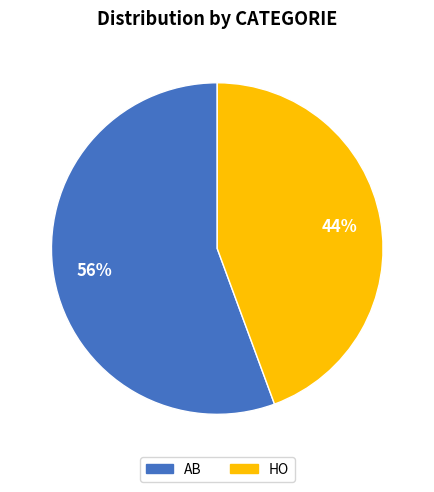

Does HO account for over 50% of the chart?

No